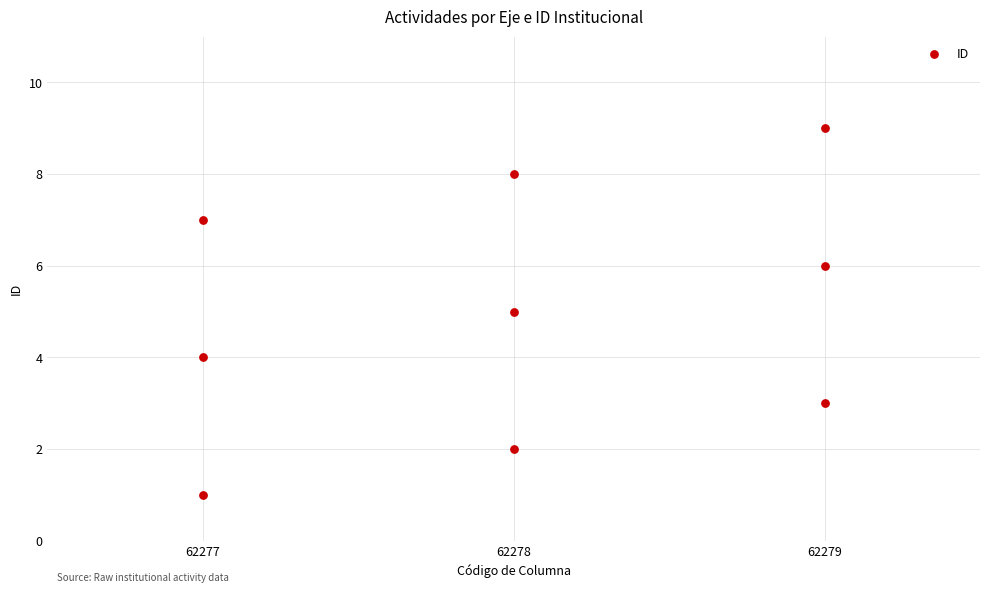

What is the average Y value?

5